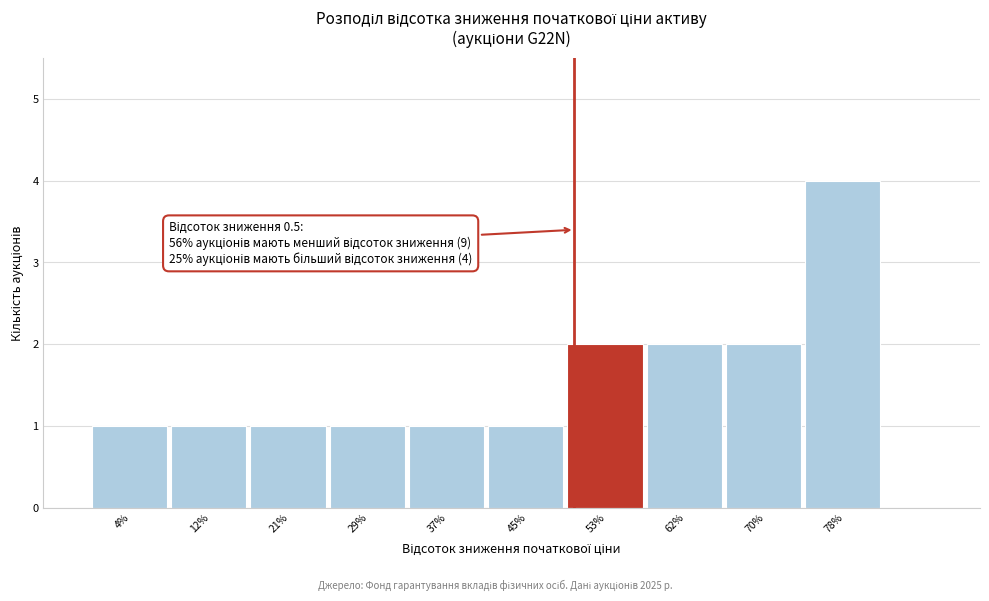

Reading right to left, what are all the values shown in this chart?

4	2	2	2	1	1	1	1	1	1